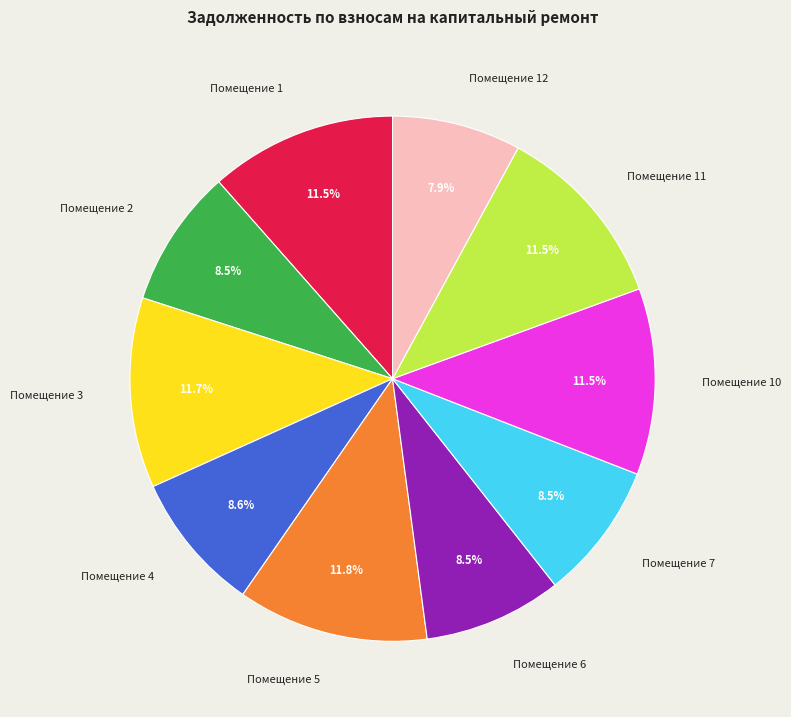

Is there any slice that represents more than half of the pie?

No